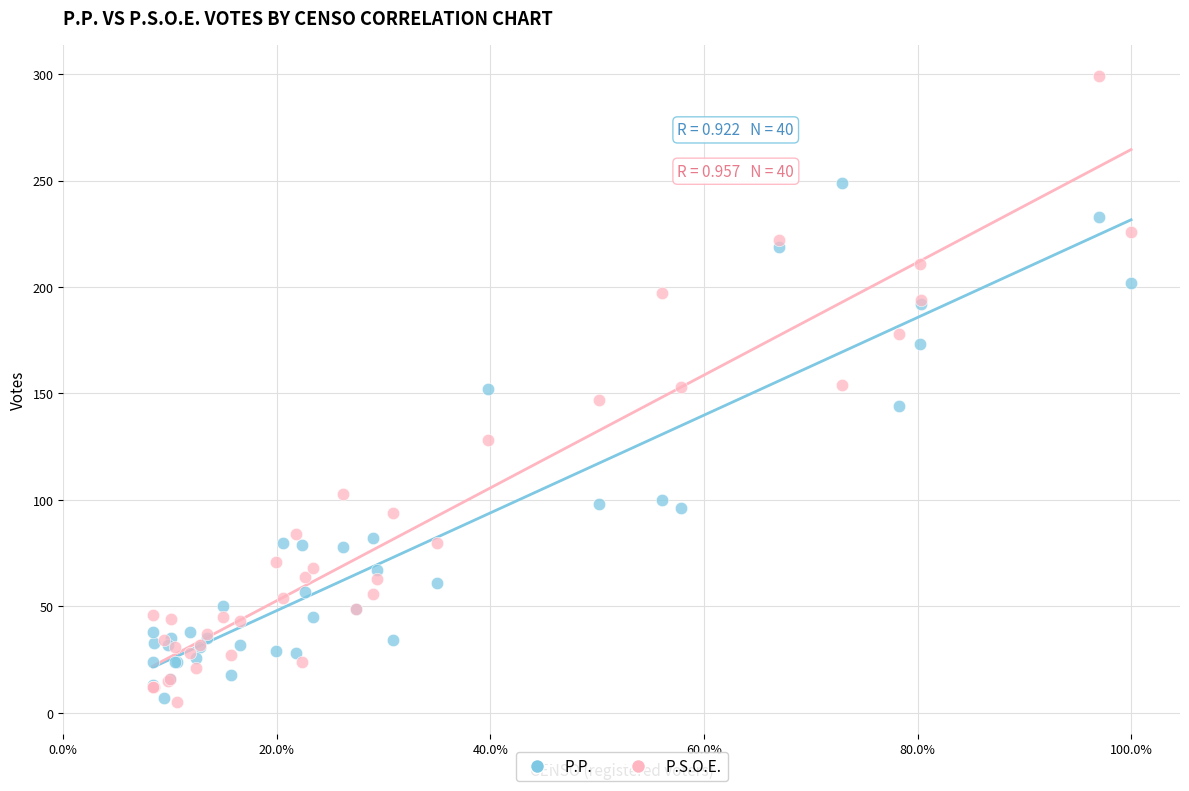

Which series has the largest Y range (max minus min)?

P.S.O.E.